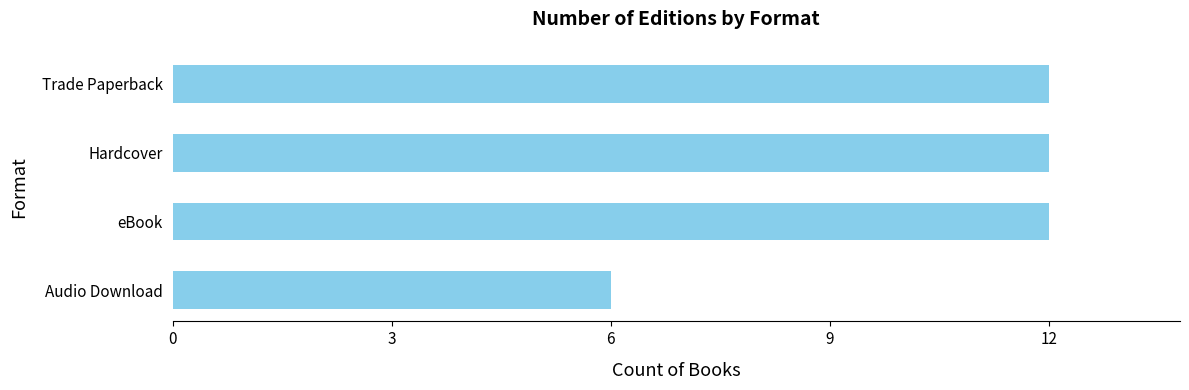

What position from the bottom is eBook?

2